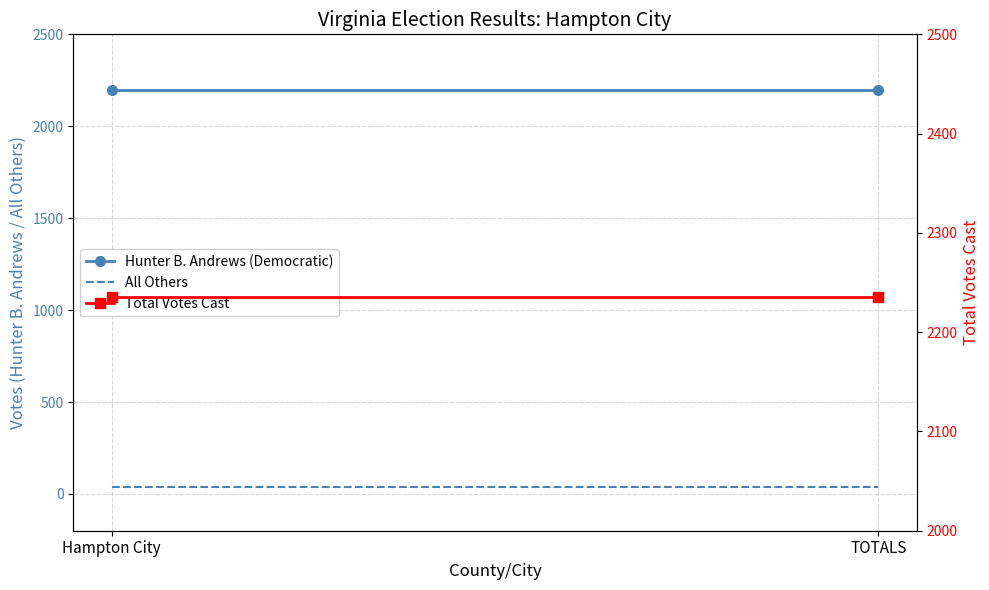

Reading left to right, extract all data points from this chart.

Hunter B. Andrews (Democratic): Hampton City=2197	TOTALS=2197
All Others: Hampton City=38	TOTALS=38
Total Votes Cast: Hampton City=2235	TOTALS=2235